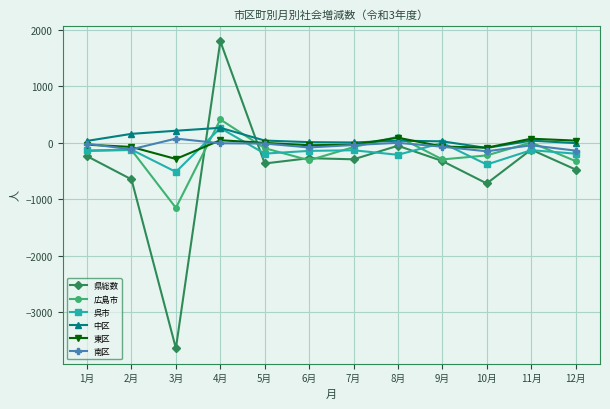

What is the average value of the 中区 series?

60